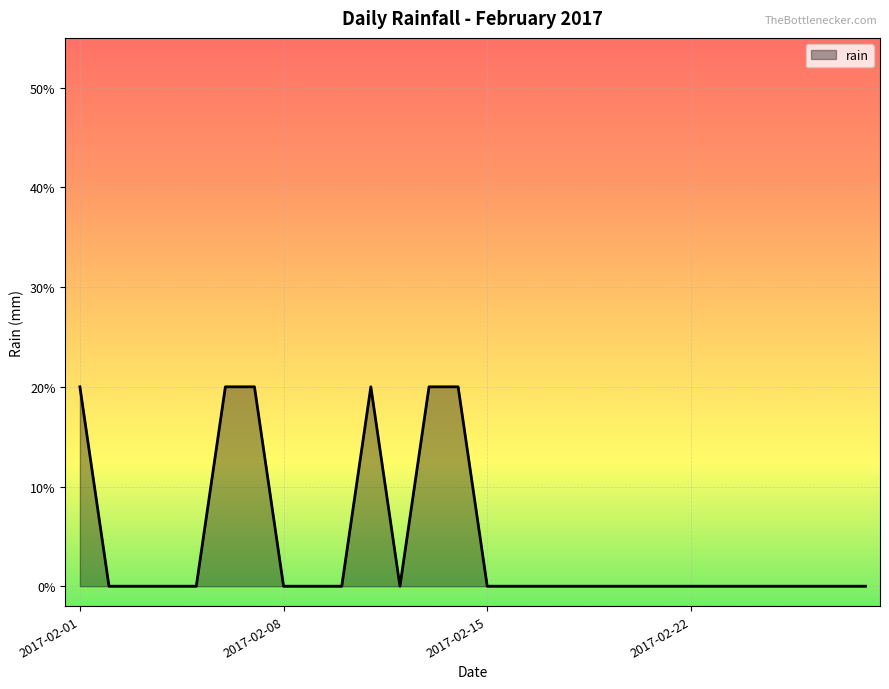

True or false: there are more than 1 points higher than both neighbors.

False